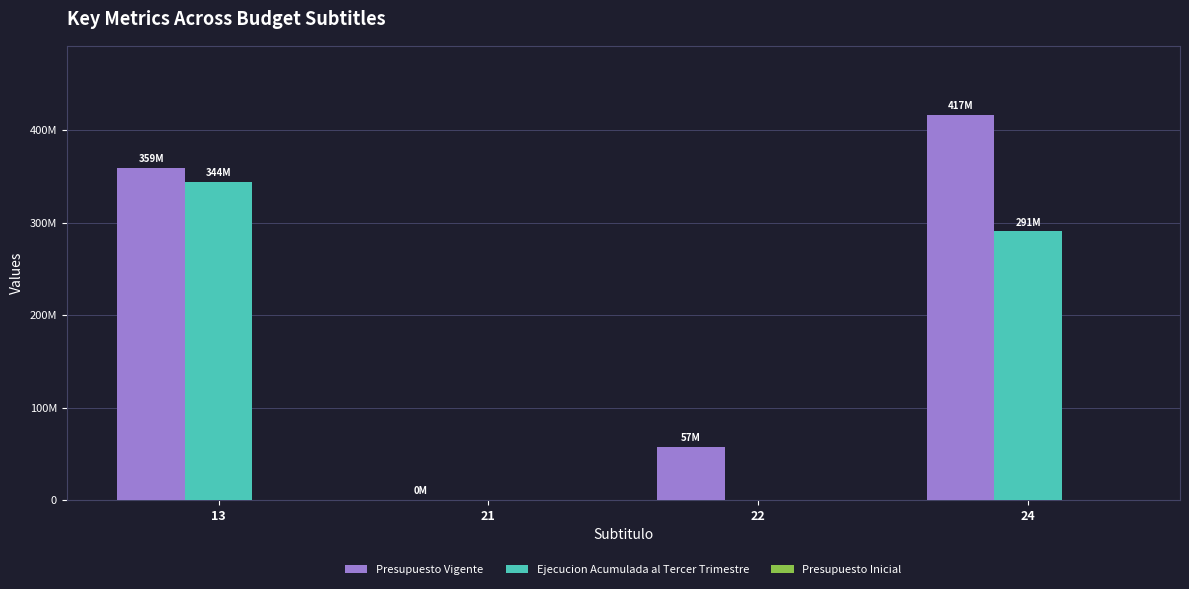

Rank the series by their average value, from lowest to highest.

Presupuesto Inicial, Ejecucion Acumulada al Tercer Trimestre, Presupuesto Vigente